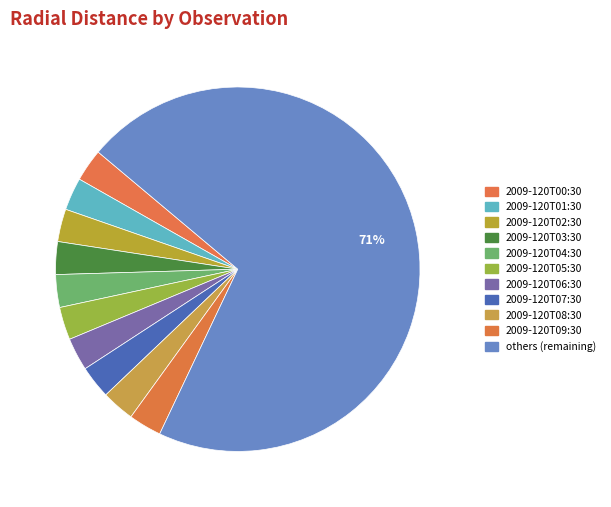

Count the number of slices in the pie.

11